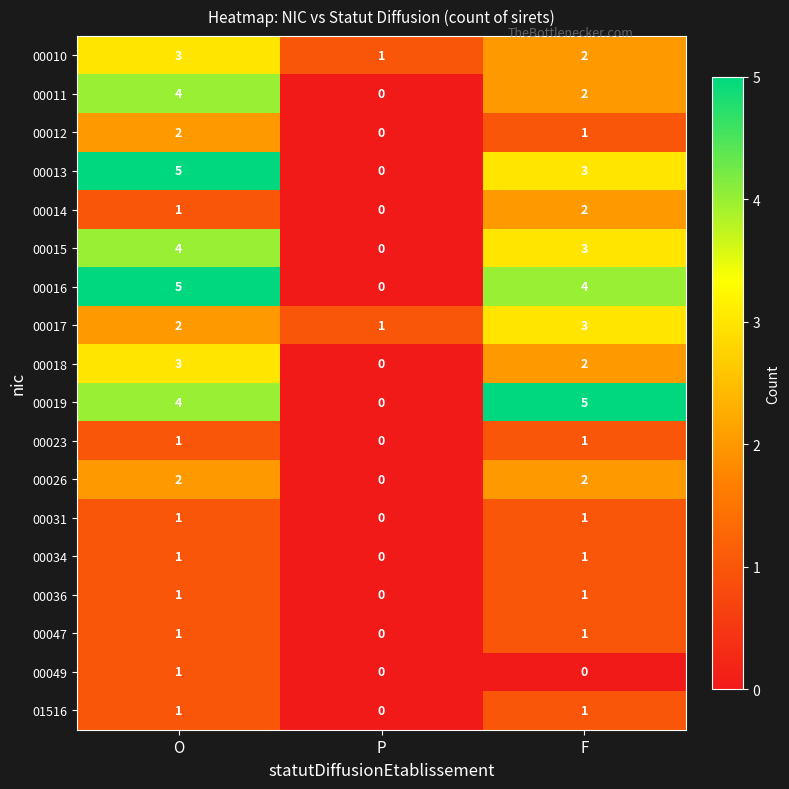

At which label is 01516 closest to 0?

P